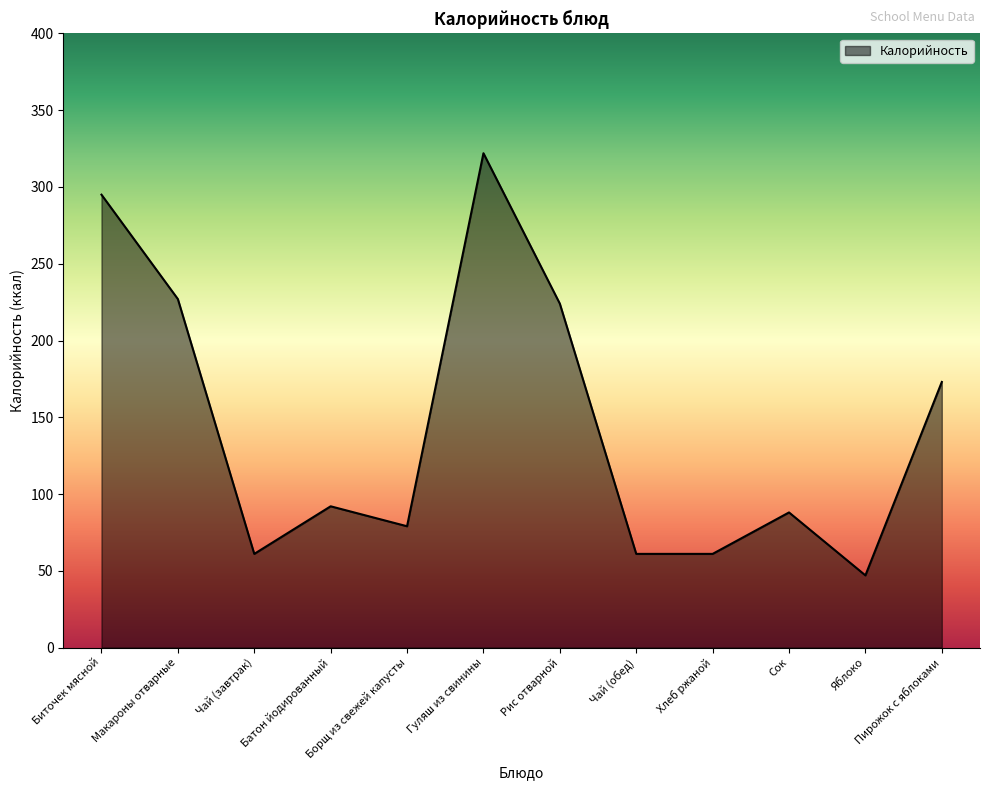

How many lines are shown in the chart?

1